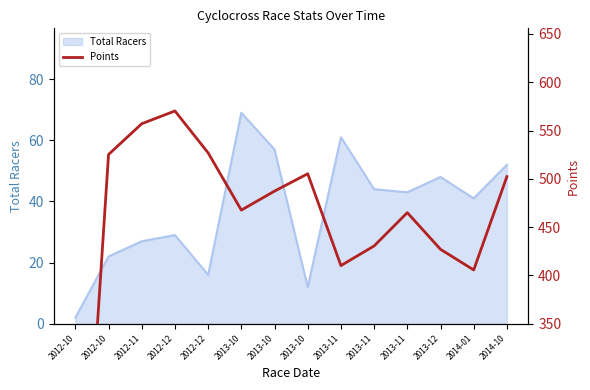

How many interior local valleys (lower than both neighbors) does the data have?

3